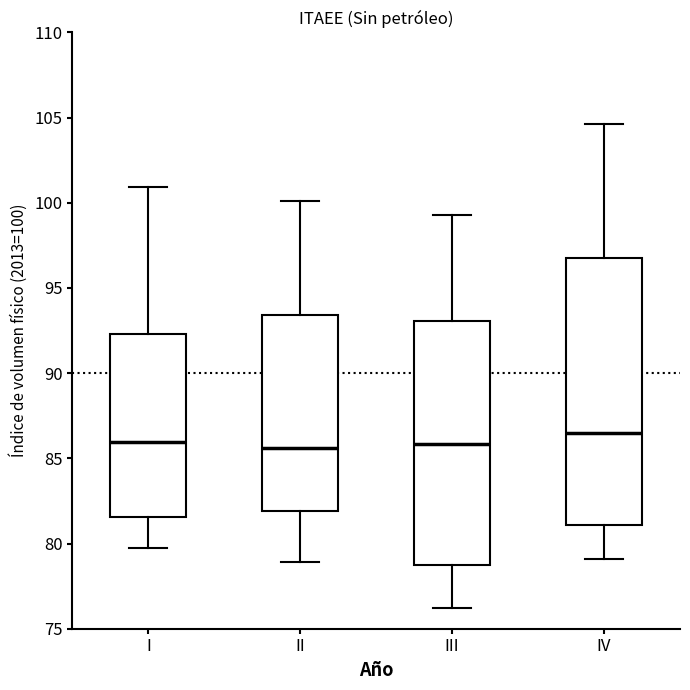

Which box's median line is the highest?

IV